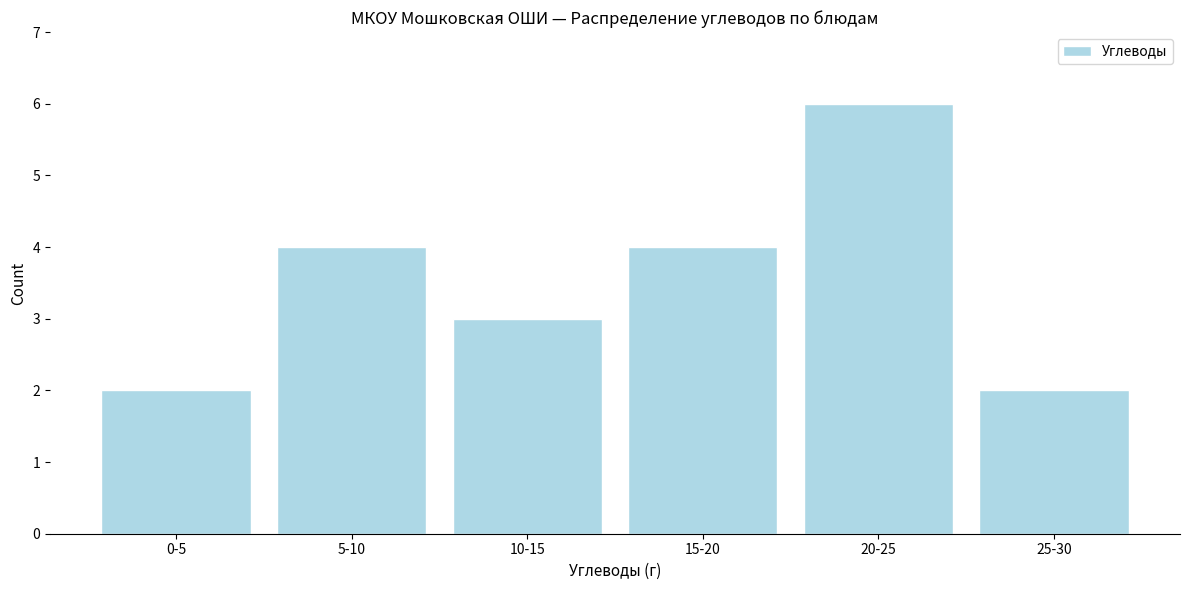

Reading right to left, what are all the values shown in this chart?

2	6	4	3	4	2